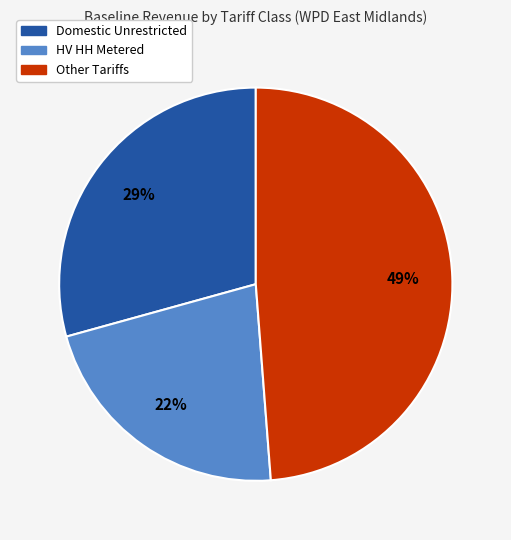

Is Domestic Unrestricted the majority of the pie?

No